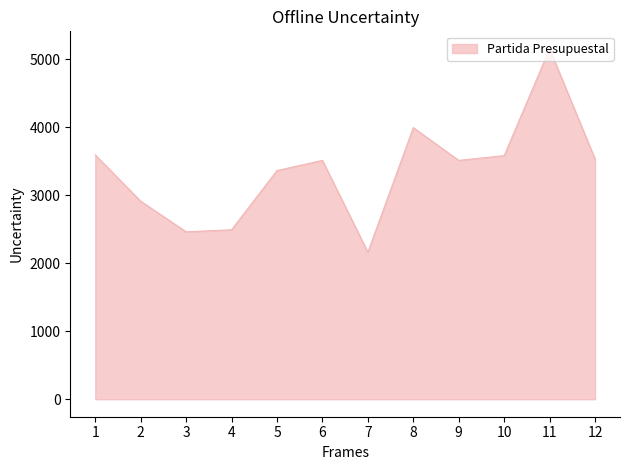

At which category does the chart reach its minimum across all series?

7